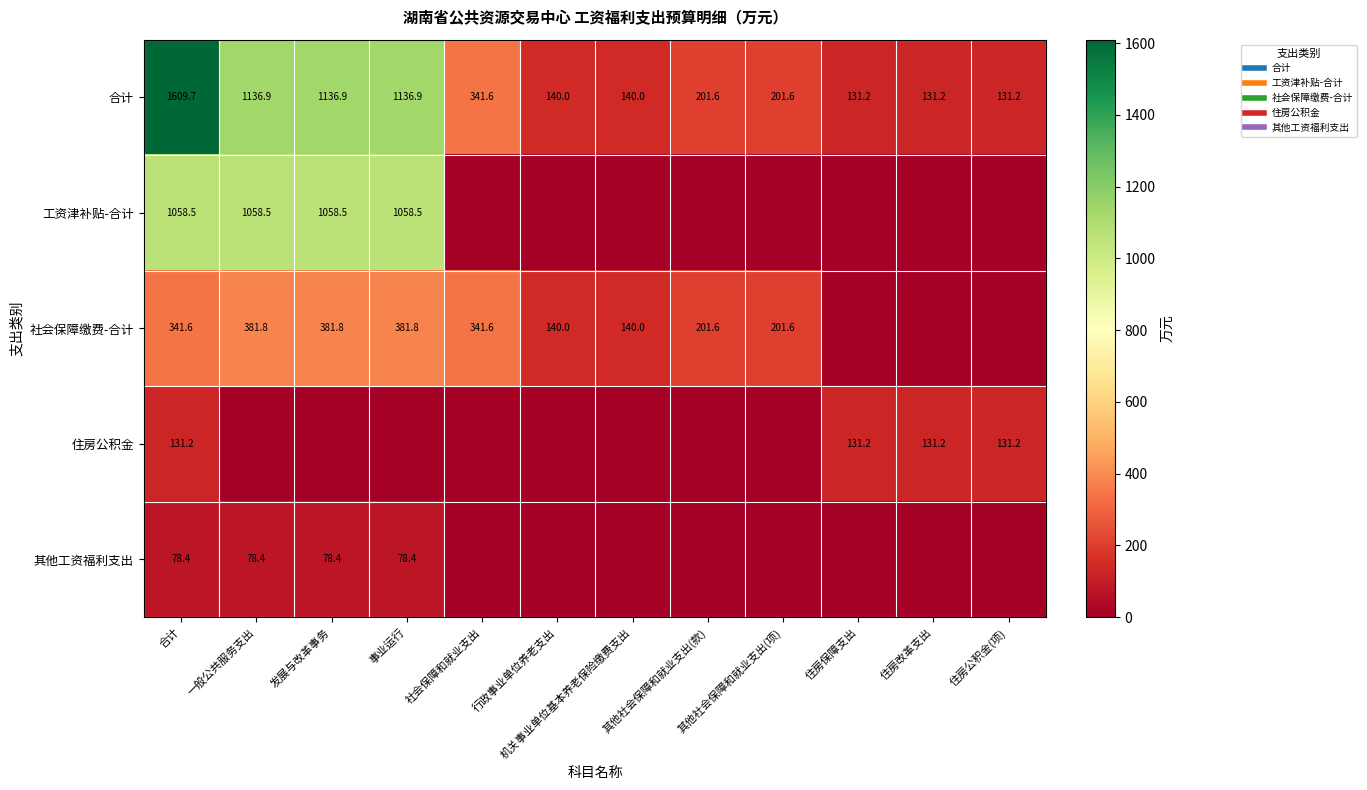

True or false: 合计 has a value of 77.2 at 住房保障支出.

False